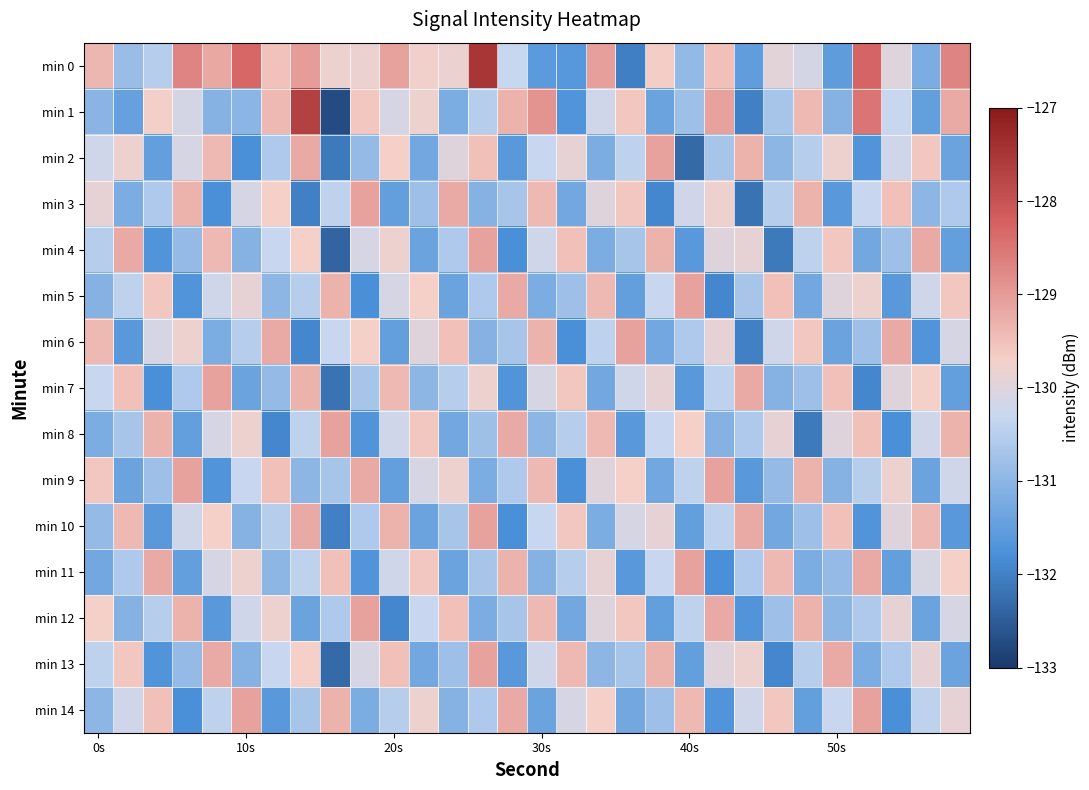

Reading left to right, what are all the values shown in this chart?

min 0: -129.4	-130.9	-130.5	-128.7	-129.2	-128.3	-129.5	-129.0	-129.8	-129.8	-129.1	-129.8	-129.8	-127.5	-130.3	-131.6	-131.6	-129.1	-132.0	-129.7	-130.9	-129.5	-131.5	-130.0	-130.1	-131.5	-128.3	-130.0	-131.2	-128.7
min 1: -131.0	-131.4	-129.7	-130.1	-131.1	-131.0	-129.4	-127.7	-132.7	-129.6	-130.1	-129.8	-131.2	-130.5	-129.3	-128.9	-131.7	-130.2	-129.6	-131.4	-130.8	-129.1	-132.0	-130.7	-129.4	-131.1	-128.5	-130.3	-131.5	-129.2
min 2: -130.2	-129.8	-131.5	-130.1	-129.4	-131.8	-130.6	-129.2	-132.1	-130.9	-129.7	-131.3	-130.0	-129.5	-131.6	-130.3	-129.9	-131.2	-130.4	-129.1	-132.3	-130.7	-129.3	-131.0	-130.5	-129.8	-131.7	-130.2	-129.6	-131.4
min 3: -129.9	-131.2	-130.6	-129.3	-131.8	-130.1	-129.7	-132.0	-130.4	-129.1	-131.5	-130.8	-129.2	-131.1	-130.7	-129.4	-131.3	-130.0	-129.6	-131.9	-130.2	-129.8	-132.2	-130.5	-129.3	-131.6	-130.3	-129.5	-131.0	-130.6
min 4: -130.5	-129.2	-131.7	-130.9	-129.4	-131.1	-130.3	-129.7	-132.4	-130.1	-129.8	-131.4	-130.6	-129.1	-131.8	-130.2	-129.5	-131.2	-130.7	-129.3	-131.6	-130.0	-129.9	-132.1	-130.4	-129.6	-131.3	-130.8	-129.2	-131.5
min 5: -131.1	-130.4	-129.6	-131.7	-130.2	-129.9	-131.0	-130.5	-129.3	-131.8	-130.1	-129.7	-131.4	-130.6	-129.2	-131.2	-130.8	-129.4	-131.5	-130.3	-129.1	-131.9	-130.7	-129.5	-131.3	-130.0	-129.8	-131.6	-130.2	-129.6
min 6: -129.4	-131.6	-130.1	-129.8	-131.2	-130.5	-129.2	-131.9	-130.3	-129.7	-131.5	-130.0	-129.5	-131.1	-130.7	-129.3	-131.8	-130.4	-129.1	-131.3	-130.6	-129.9	-132.0	-130.2	-129.6	-131.4	-130.8	-129.2	-131.7	-130.1
min 7: -130.3	-129.5	-131.8	-130.6	-129.1	-131.4	-130.9	-129.3	-132.2	-130.7	-129.4	-131.0	-130.5	-129.8	-131.7	-130.1	-129.6	-131.3	-130.2	-129.9	-131.6	-130.4	-129.2	-131.1	-130.8	-129.5	-131.9	-130.0	-129.7	-131.5
min 8: -131.2	-130.7	-129.3	-131.5	-130.1	-129.8	-131.9	-130.4	-129.1	-131.7	-130.2	-129.6	-131.3	-130.8	-129.2	-131.0	-130.5	-129.4	-131.6	-130.3	-129.7	-131.1	-130.6	-129.9	-132.1	-130.0	-129.5	-131.8	-130.2	-129.3
min 9: -129.6	-131.4	-130.8	-129.1	-131.7	-130.3	-129.5	-131.0	-130.7	-129.2	-131.5	-130.1	-129.8	-131.2	-130.6	-129.4	-131.8	-130.0	-129.7	-131.3	-130.4	-129.1	-131.6	-130.9	-129.3	-131.1	-130.5	-129.8	-131.4	-130.2
min 10: -130.9	-129.4	-131.6	-130.2	-129.7	-131.1	-130.5	-129.2	-132.0	-130.6	-129.3	-131.4	-130.7	-129.1	-131.8	-130.3	-129.6	-131.2	-130.1	-129.9	-131.5	-130.4	-129.2	-131.3	-130.8	-129.5	-131.7	-130.0	-129.4	-131.6
min 11: -131.3	-130.6	-129.2	-131.5	-130.1	-129.8	-131.0	-130.4	-129.5	-131.7	-130.2	-129.6	-131.4	-130.7	-129.3	-131.1	-130.5	-129.9	-131.6	-130.3	-129.1	-131.8	-130.6	-129.4	-131.2	-130.9	-129.2	-131.5	-130.1	-129.7
min 12: -129.7	-131.1	-130.5	-129.3	-131.6	-130.2	-129.8	-131.4	-130.6	-129.1	-131.9	-130.3	-129.5	-131.2	-130.7	-129.4	-131.3	-130.0	-129.6	-131.5	-130.4	-129.2	-131.7	-130.8	-129.3	-131.0	-130.6	-129.9	-131.4	-130.1
min 13: -130.4	-129.6	-131.7	-130.9	-129.2	-131.1	-130.3	-129.7	-132.3	-130.1	-129.5	-131.3	-130.8	-129.1	-131.6	-130.2	-129.4	-131.0	-130.7	-129.3	-131.5	-130.0	-129.8	-131.9	-130.5	-129.2	-131.2	-130.6	-129.9	-131.4
min 14: -131.0	-130.2	-129.5	-131.8	-130.4	-129.1	-131.6	-130.7	-129.3	-131.2	-130.5	-129.8	-131.1	-130.6	-129.2	-131.4	-130.1	-129.7	-131.3	-130.8	-129.4	-131.7	-130.2	-129.6	-131.5	-130.3	-129.1	-131.8	-130.4	-129.9